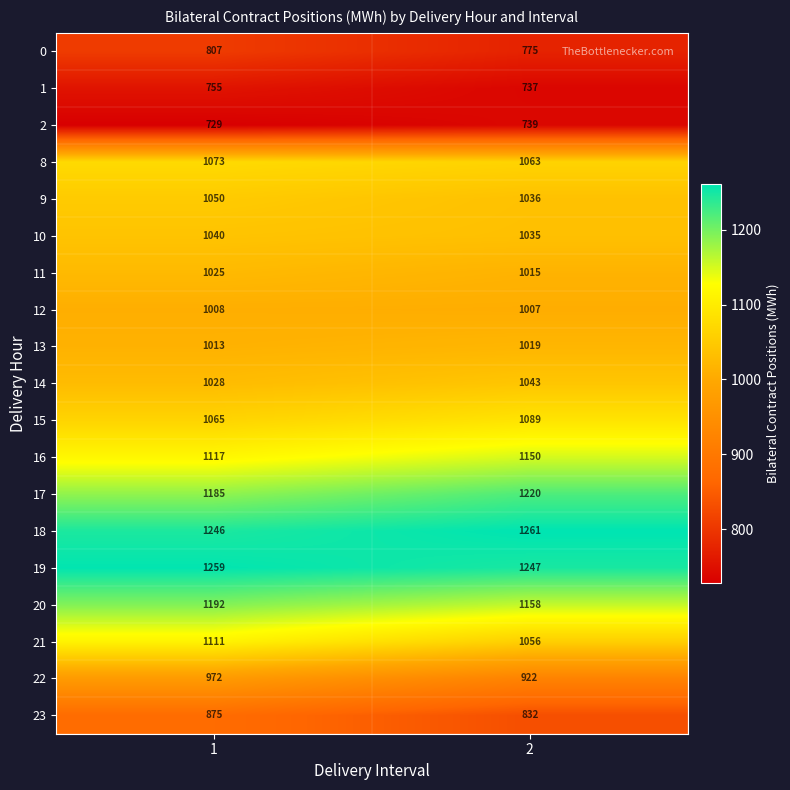

Rank the series at 1 from lowest to highest value.

2, 1, 0, 23, 22, 12, 13, 11, 14, 10, 9, 15, 8, 21, 16, 17, 20, 18, 19